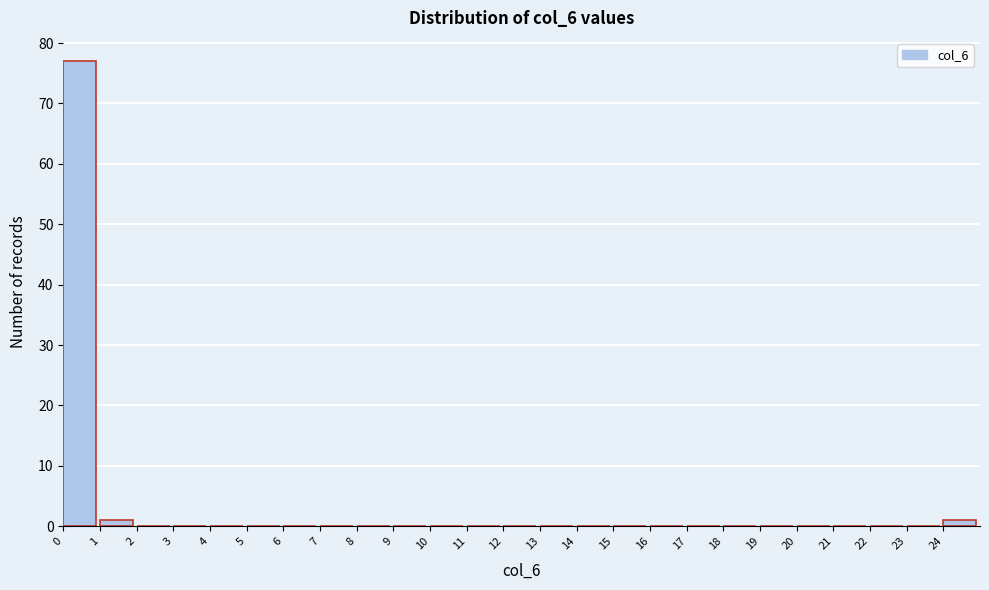

Reading left to right, transcribe this chart: for each bar, give the range it covers on the x-axis and its height. The values are not printed on the chart, so give them approximately, as read against the axis.

0 to 1: 77
1 to 2: 1
2 to 3: 0
3 to 4: 0
4 to 5: 0
5 to 6: 0
6 to 7: 0
7 to 8: 0
8 to 9: 0
9 to 10: 0
10 to 11: 0
11 to 12: 0
12 to 13: 0
13 to 14: 0
14 to 15: 0
15 to 16: 0
16 to 17: 0
17 to 18: 0
18 to 19: 0
19 to 20: 0
20 to 21: 0
21 to 22: 0
22 to 23: 0
23 to 24: 0
24 to 25: 1